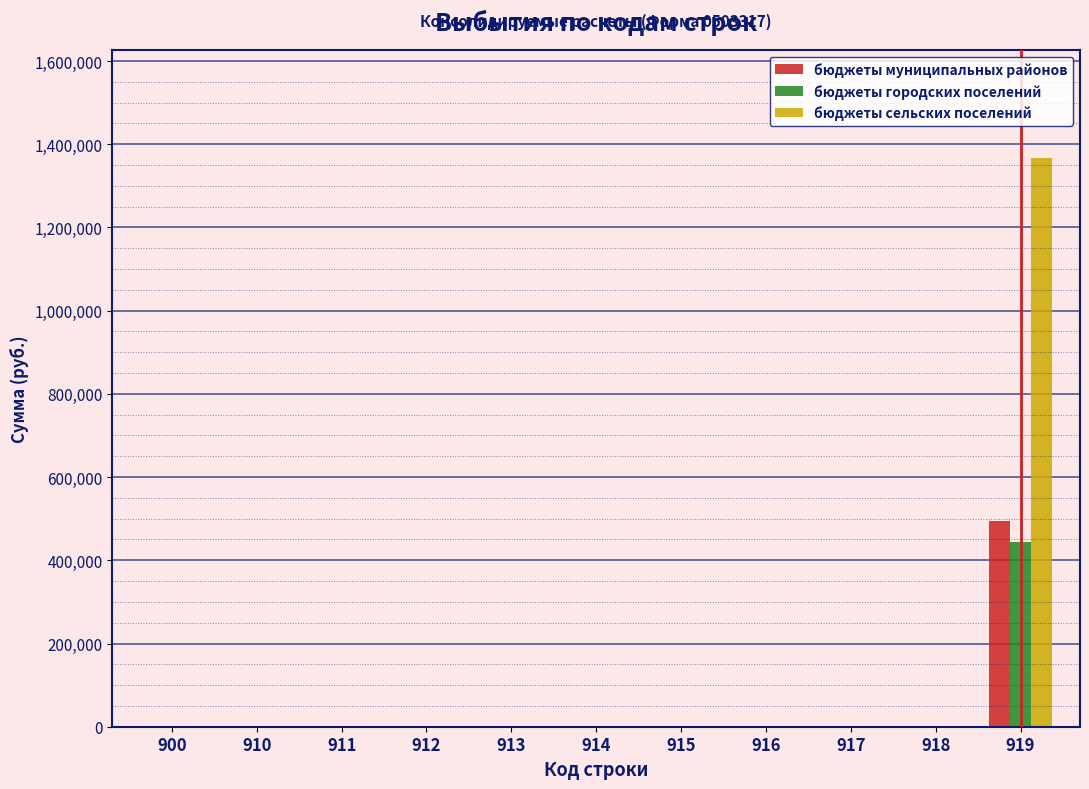

What is the sum of all бюджеты муниципальных районов values?

493299